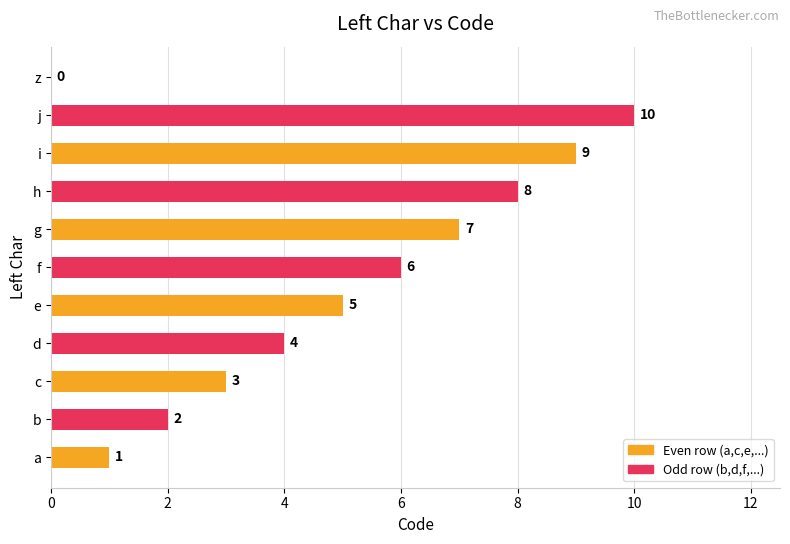

The chart shows a value of 1 at c. True or false?

False